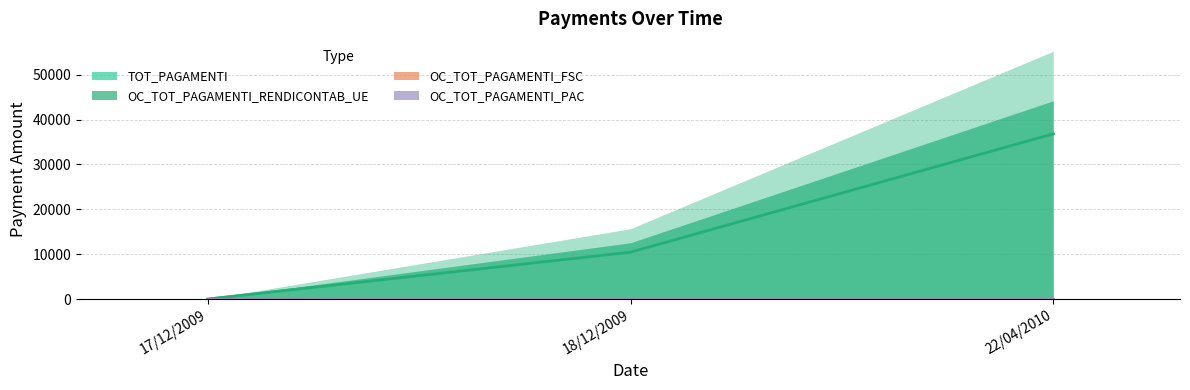

At how many categories does at least one series exceed 32787?

1